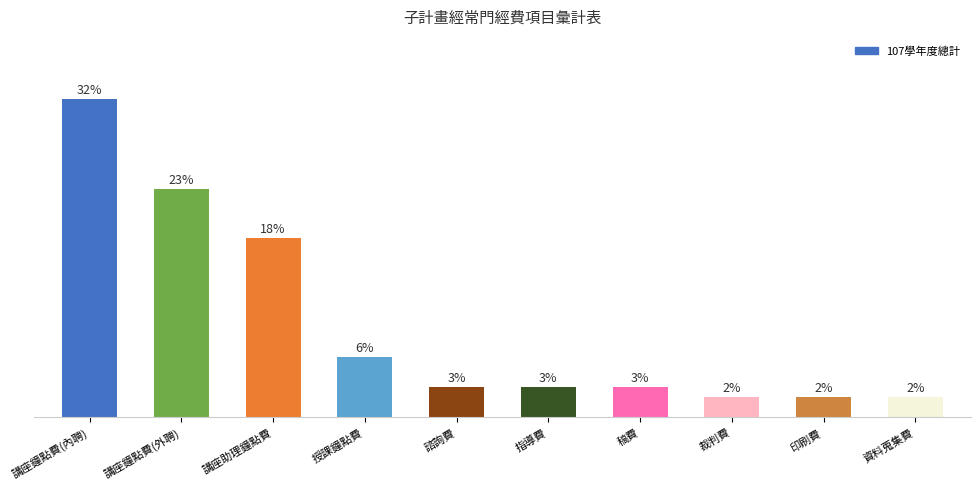

Does the chart contain any negative values?

No